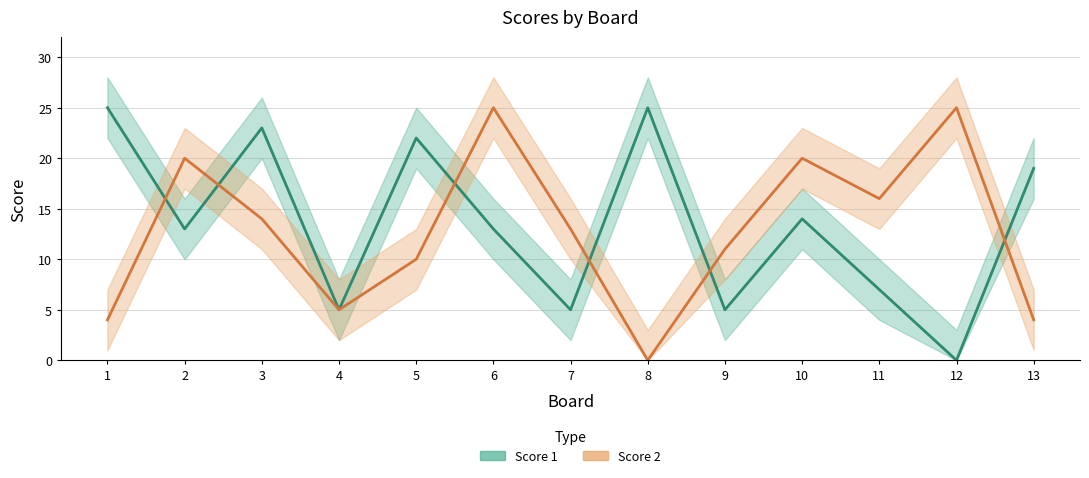

How many data points in Score 1 are less than 13?

5